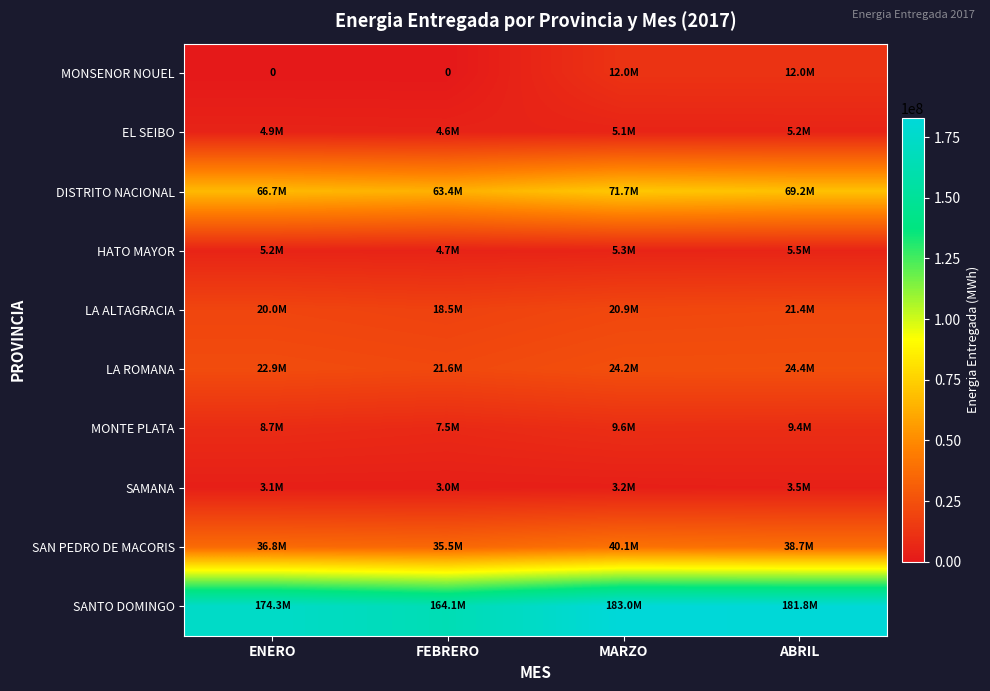

What is the difference between the maximum and second lowest values in the HATO MAYOR series?

297607.2